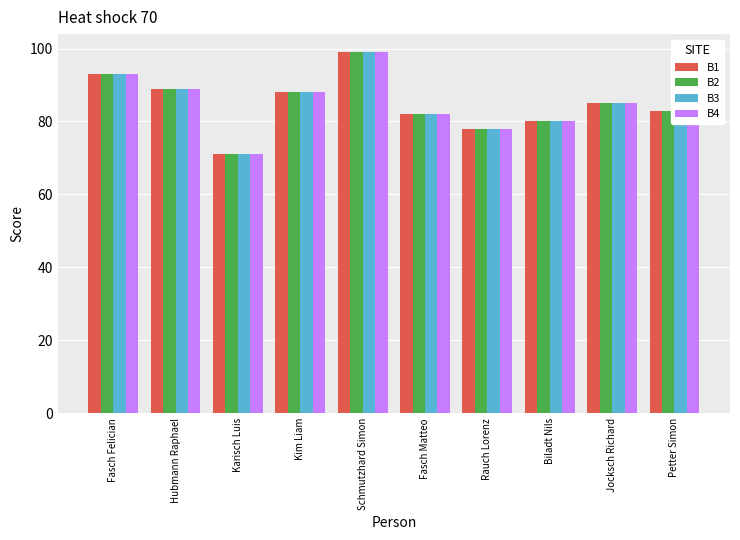

What is the greatest value displayed?

99